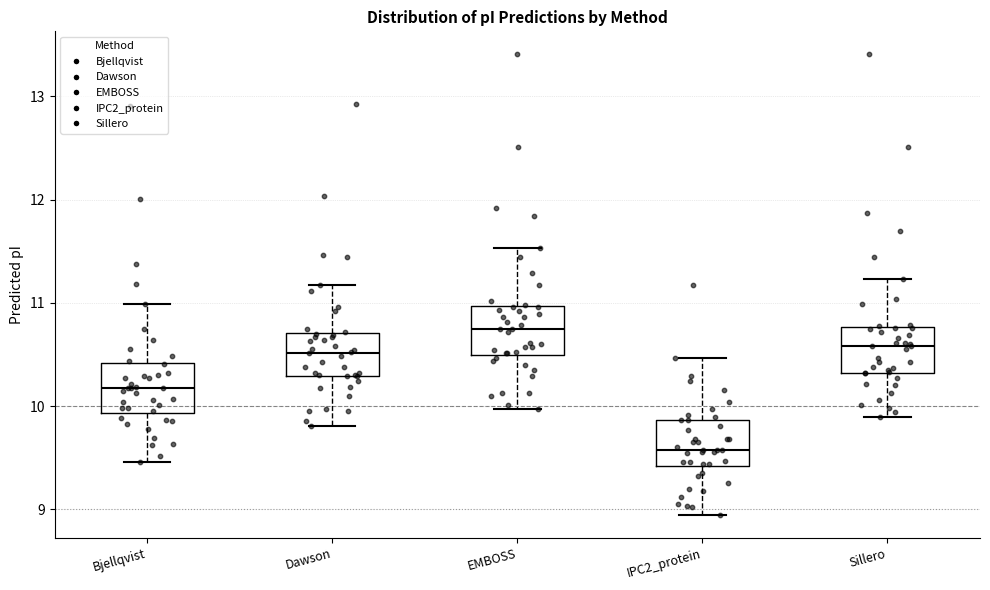

Which box has the lowest median line?

IPC2_protein